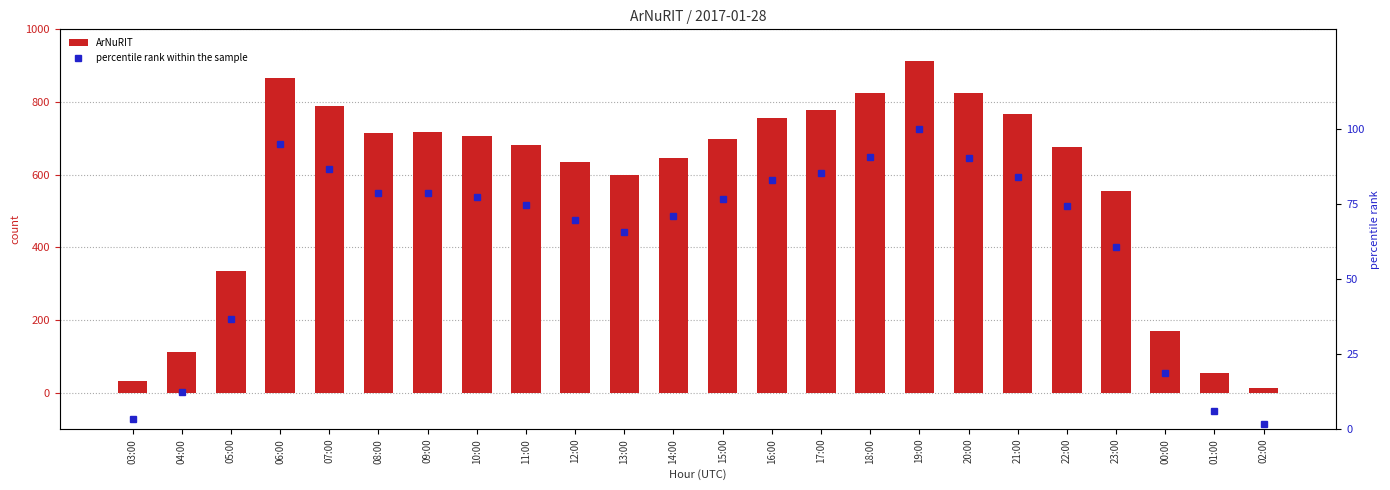

How many groups of bars are there?

24